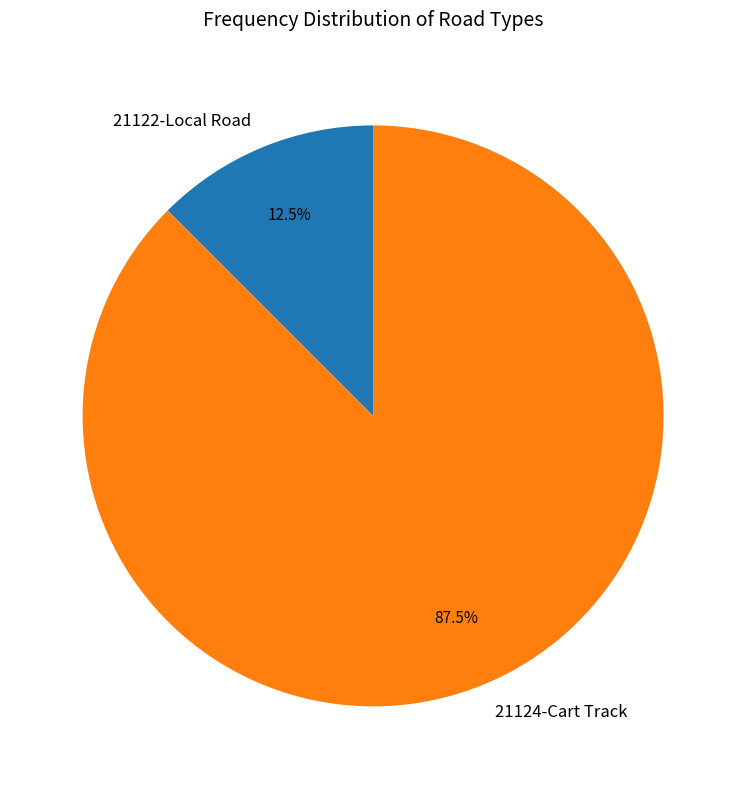

What portion of the pie excludes 21124-Cart Track?

12.5%